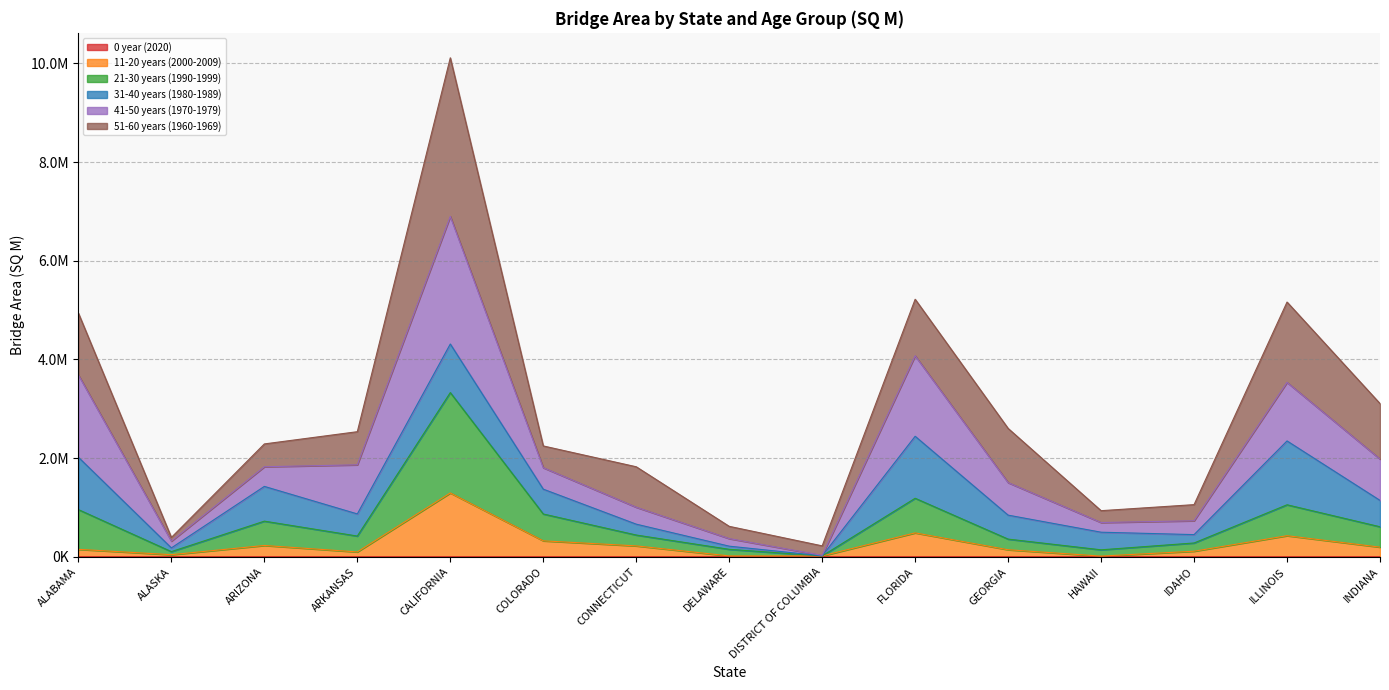

Does the chart have visible grid lines?

Yes